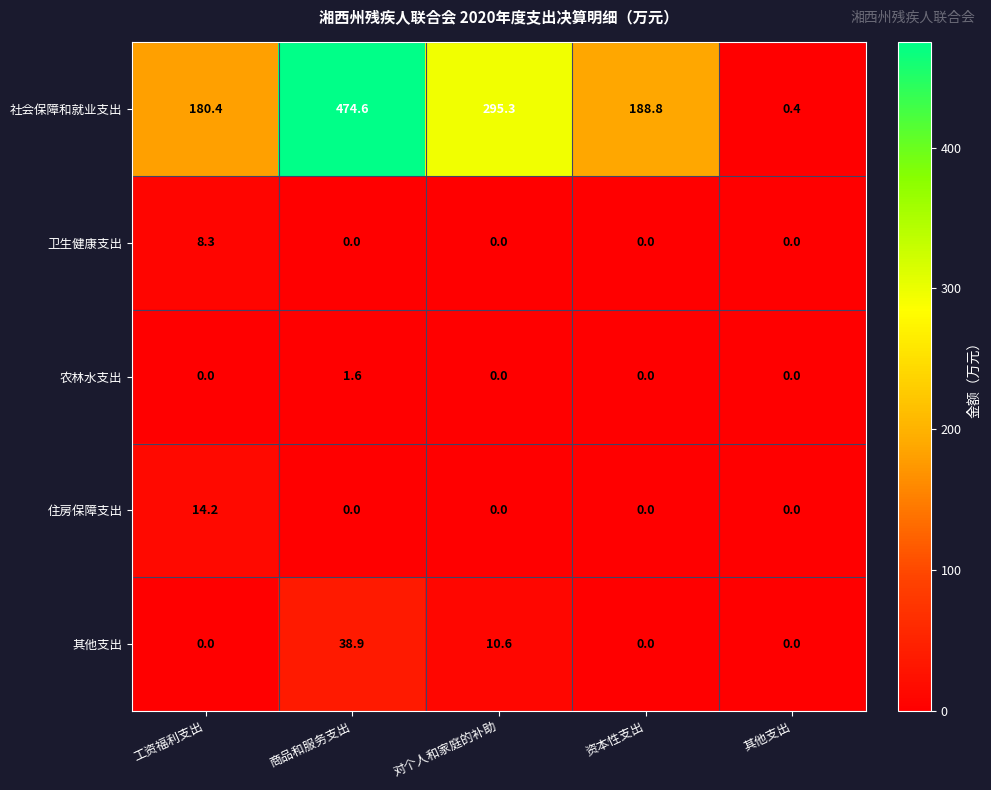

What is the difference between the 农林水支出 values at 商品和服务支出 and 工资福利支出?

1.6